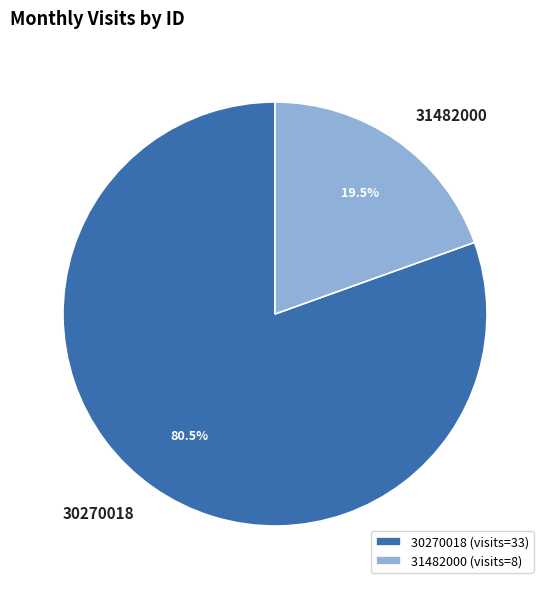

Approximately how many times larger is the value at 31482000 compared to 30270018?

0.2